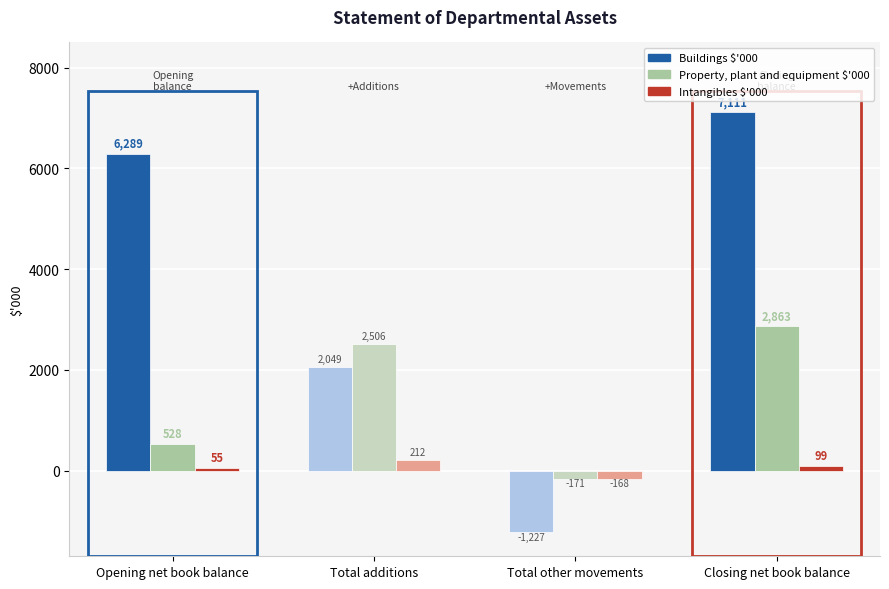

Does the chart contain stacked bars?

No